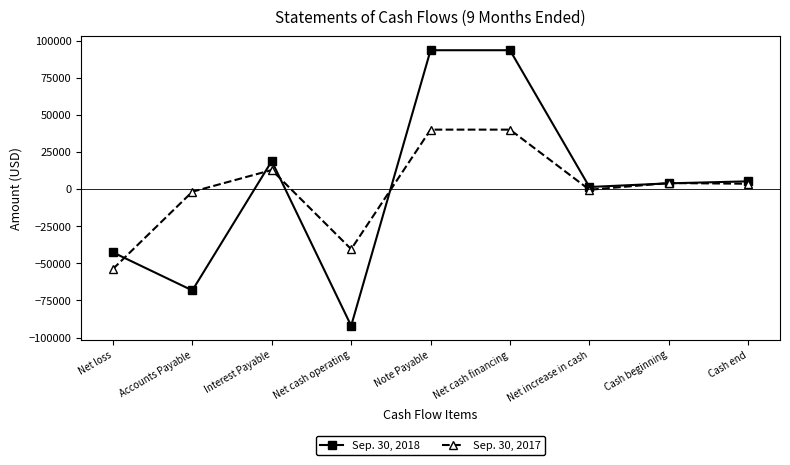

Where does the Sep. 30, 2017 series first go above 3555?

Interest Payable